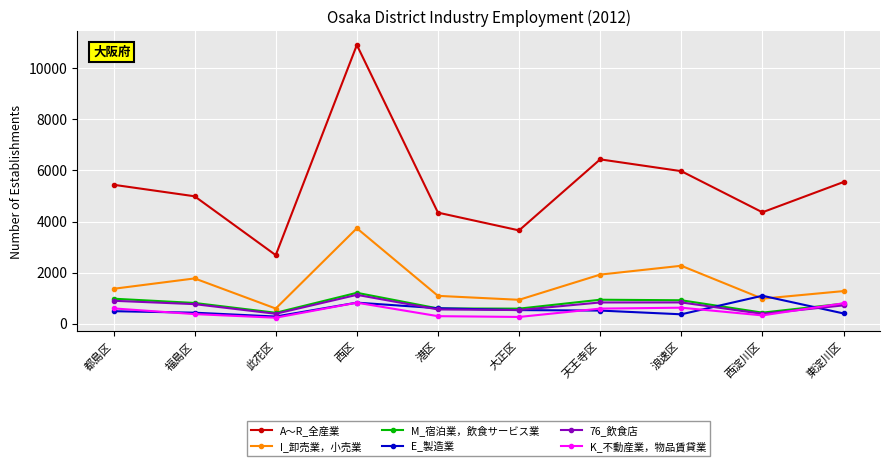

What is the difference between the A～R_全産業 values at 都島区 and 大正区?

1787